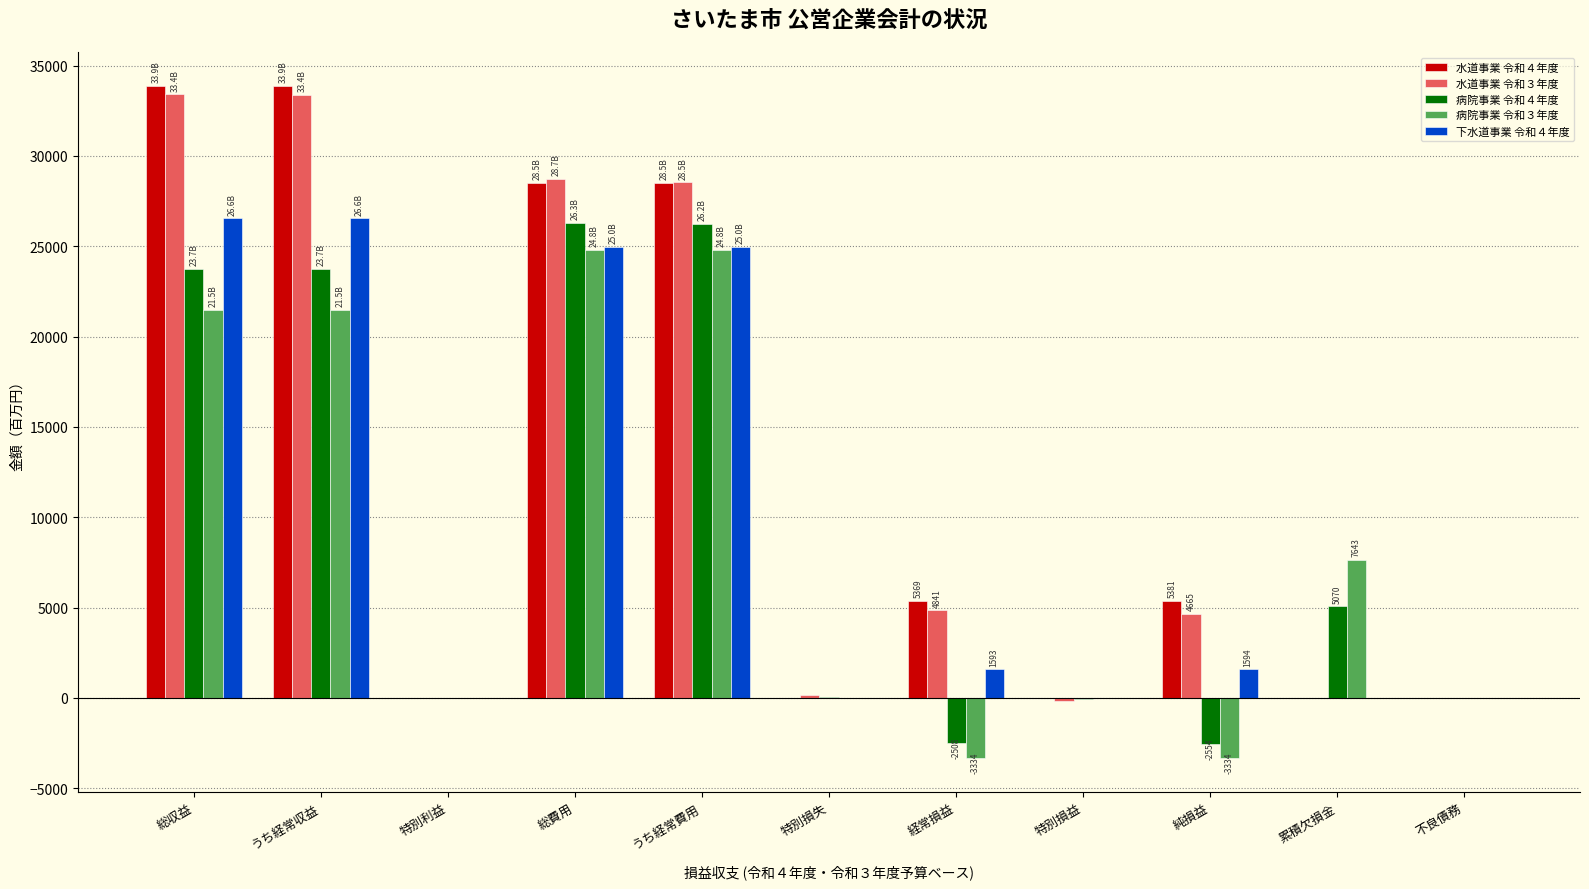

Between うち経常収益 and 不良債務, which series saw the biggest shift?

水道事業 令和４年度